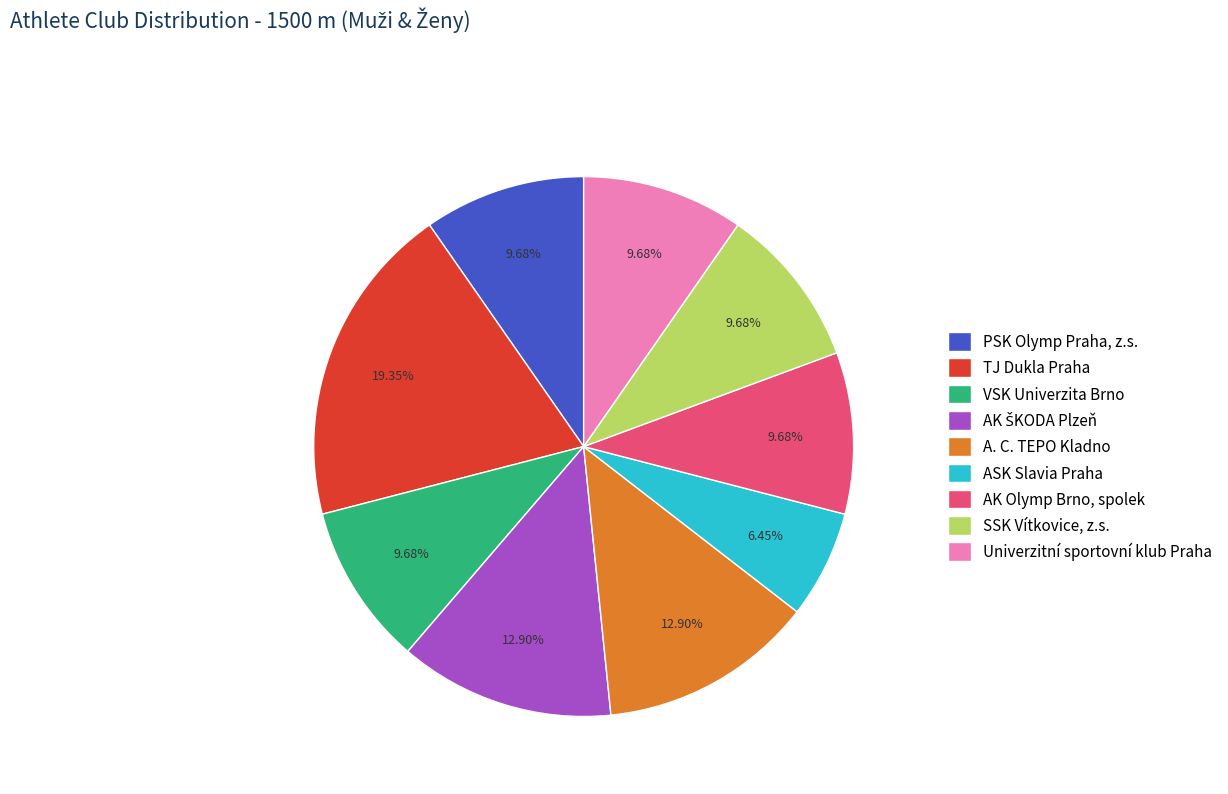

How many slices are in this pie chart?

9